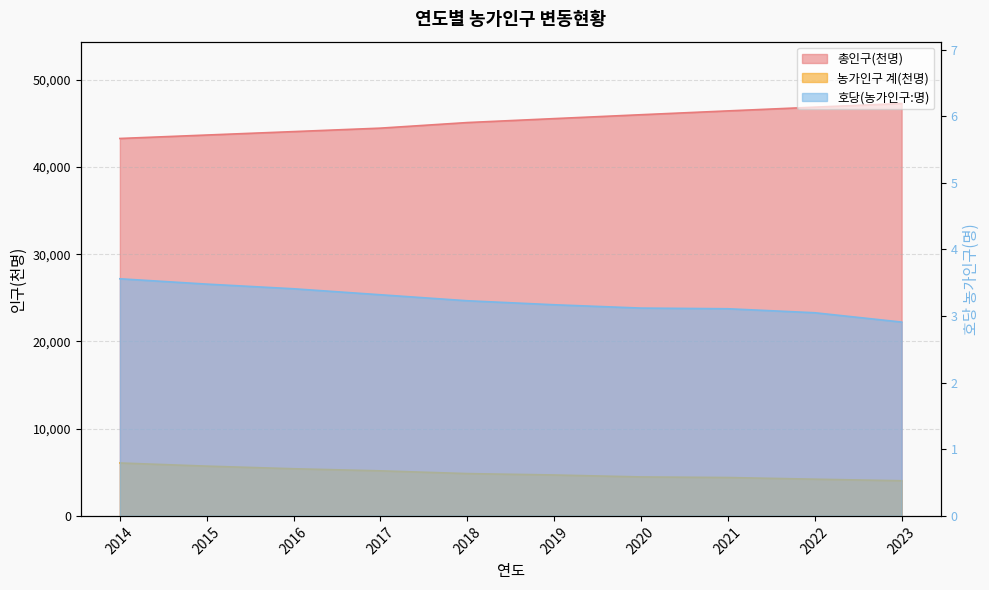

True or false: 총인구(천명) and 호당(농가인구:명) intersect in this chart.

False